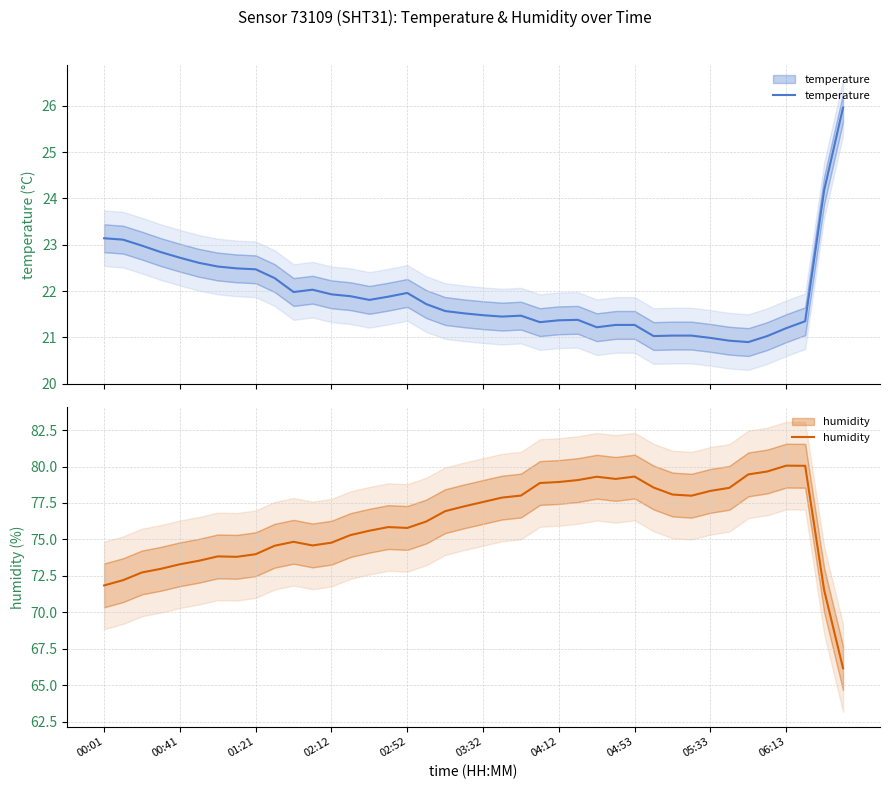

What is the difference between the highest and lowest values at 34?

58.6